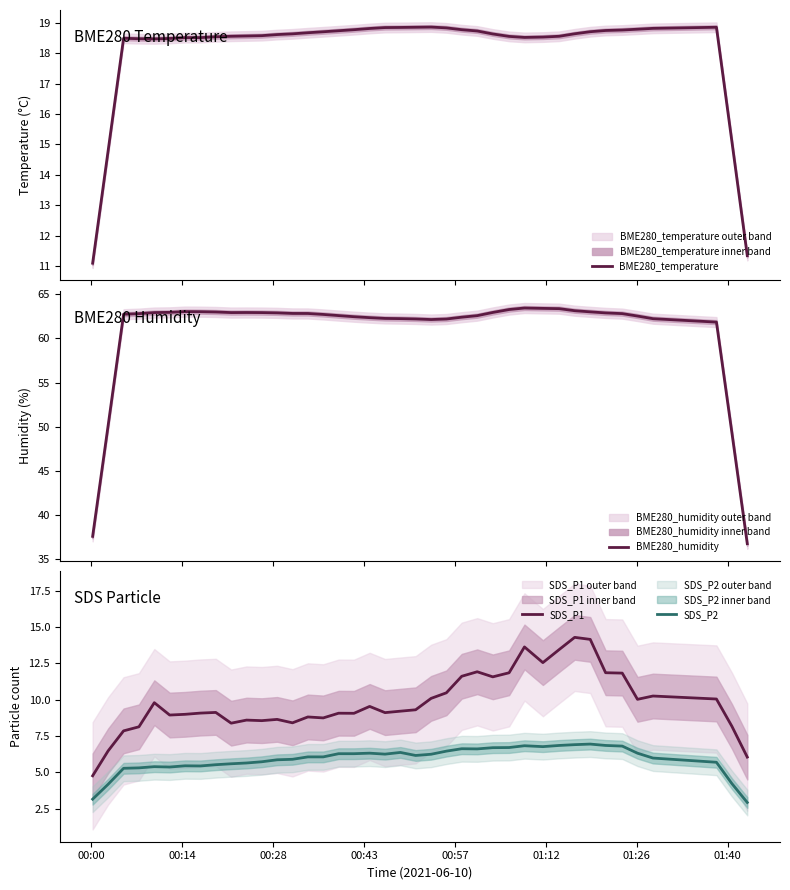

True or false: SDS_P2 and BME280_humidity cross at least once.

False